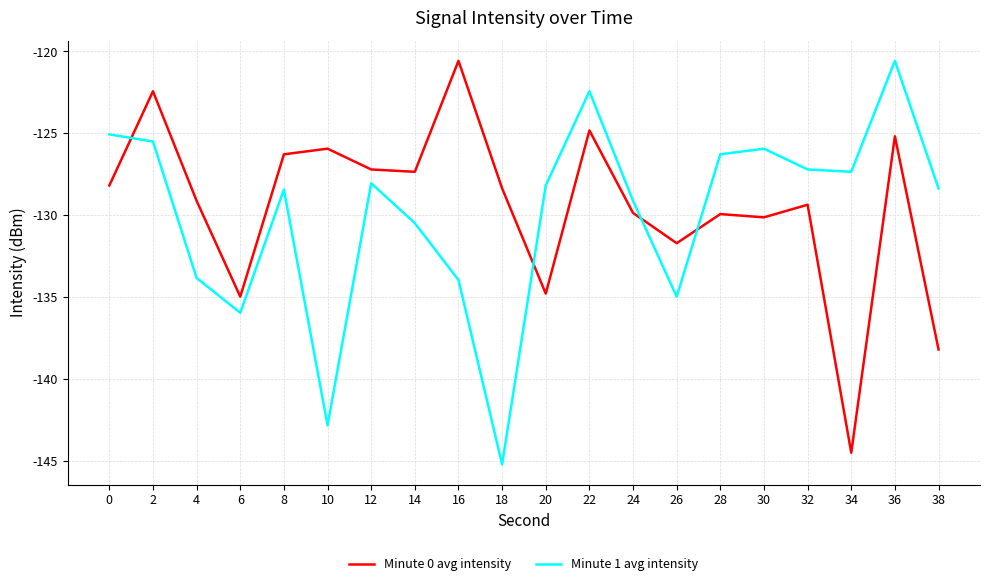

Which series changed the most between 6 and 22?

Minute 1 avg intensity